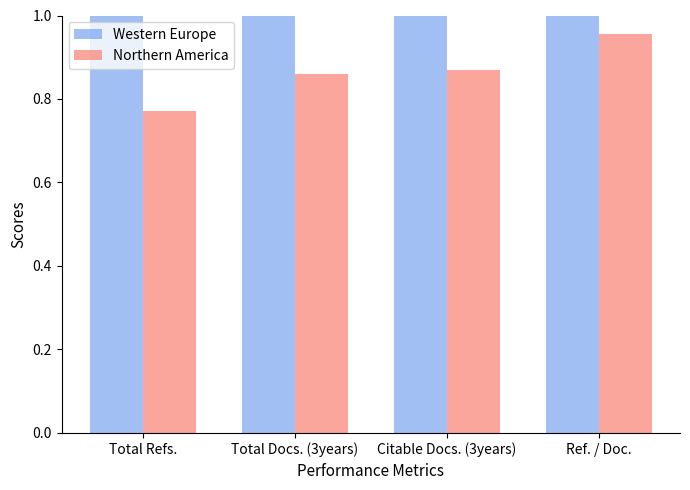

Does the chart contain stacked bars?

No